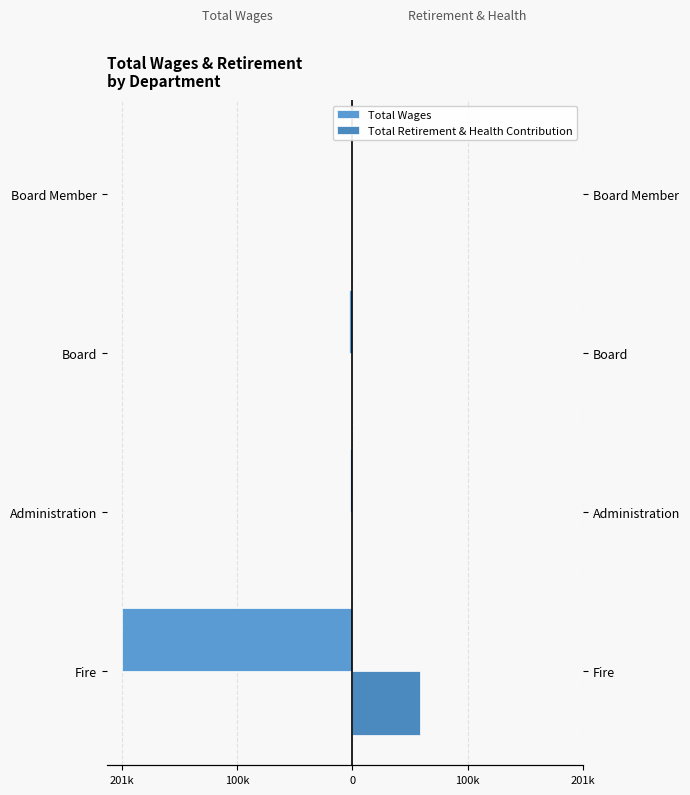

How many groups of bars are there?

4